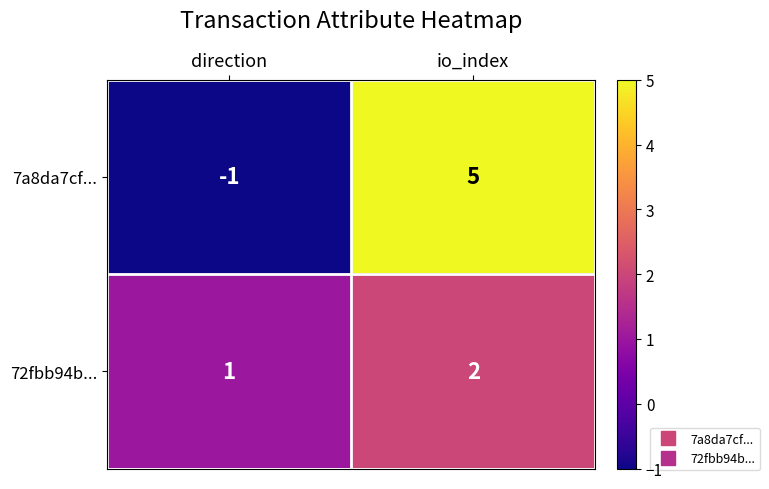

Which category has the highest value across all series?

io_index